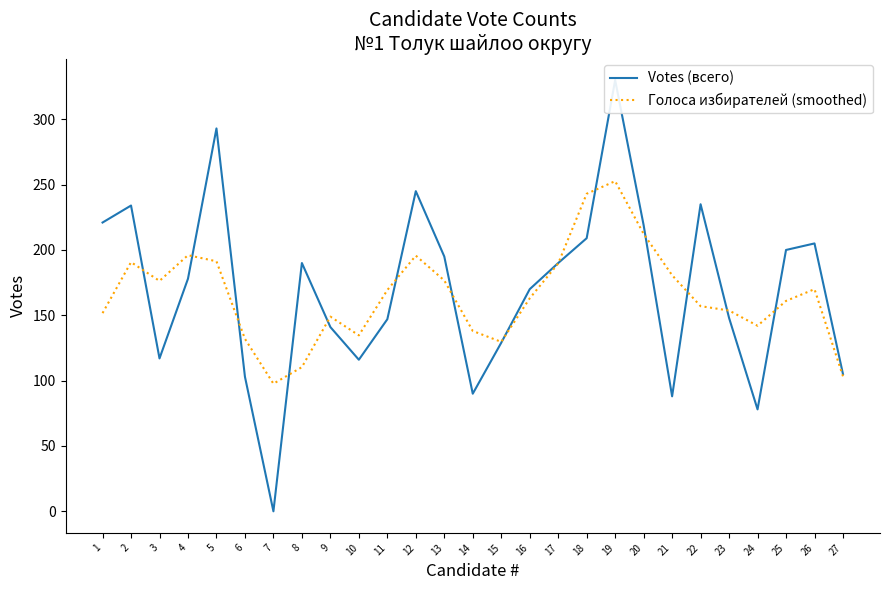

What is the highest value of the Голоса избирателей (smoothed) series?

252.7